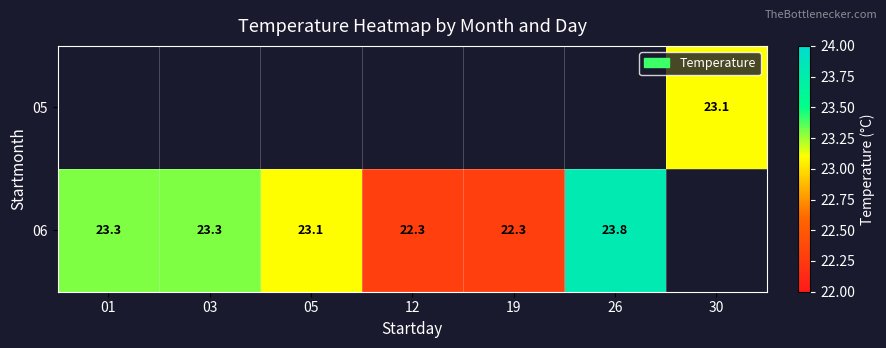

True or false: 06 has a value of 22.3 at 12.

True